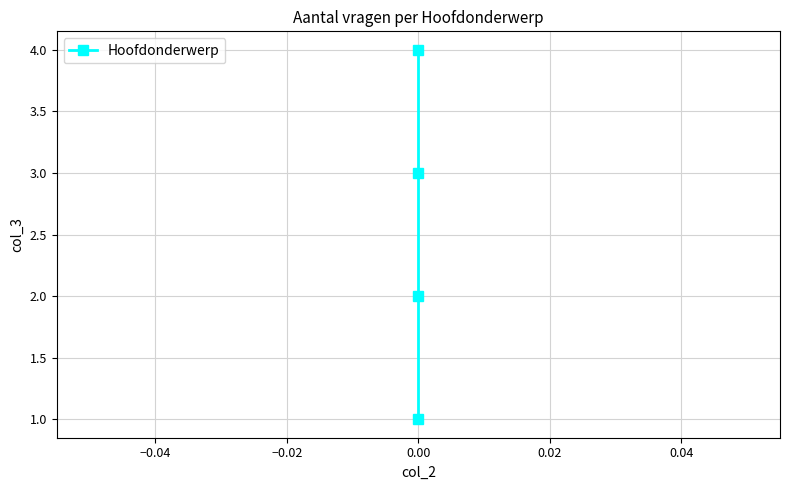

What is the difference between the maximum and minimum values?

3